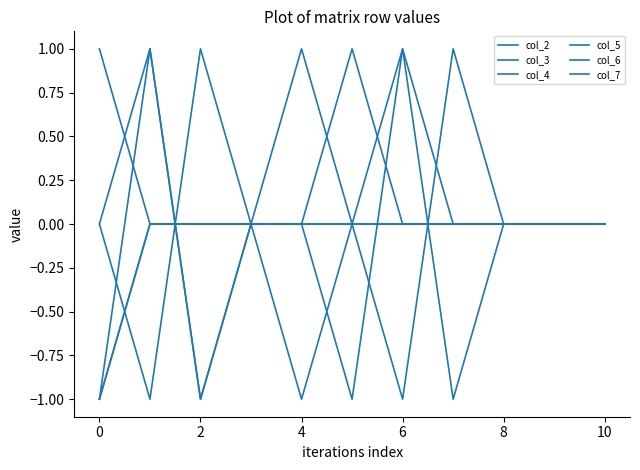

What is the difference between the maximum and second lowest values in the col_2 series?

2